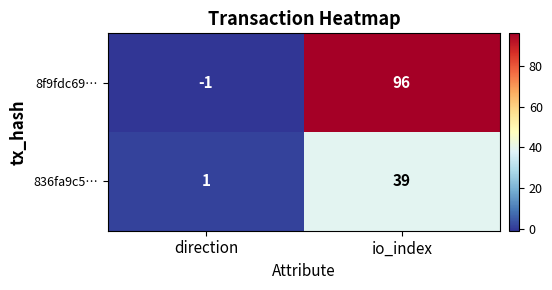

What is the difference between the maximum and minimum values in the 8f9fdc69… series?

97